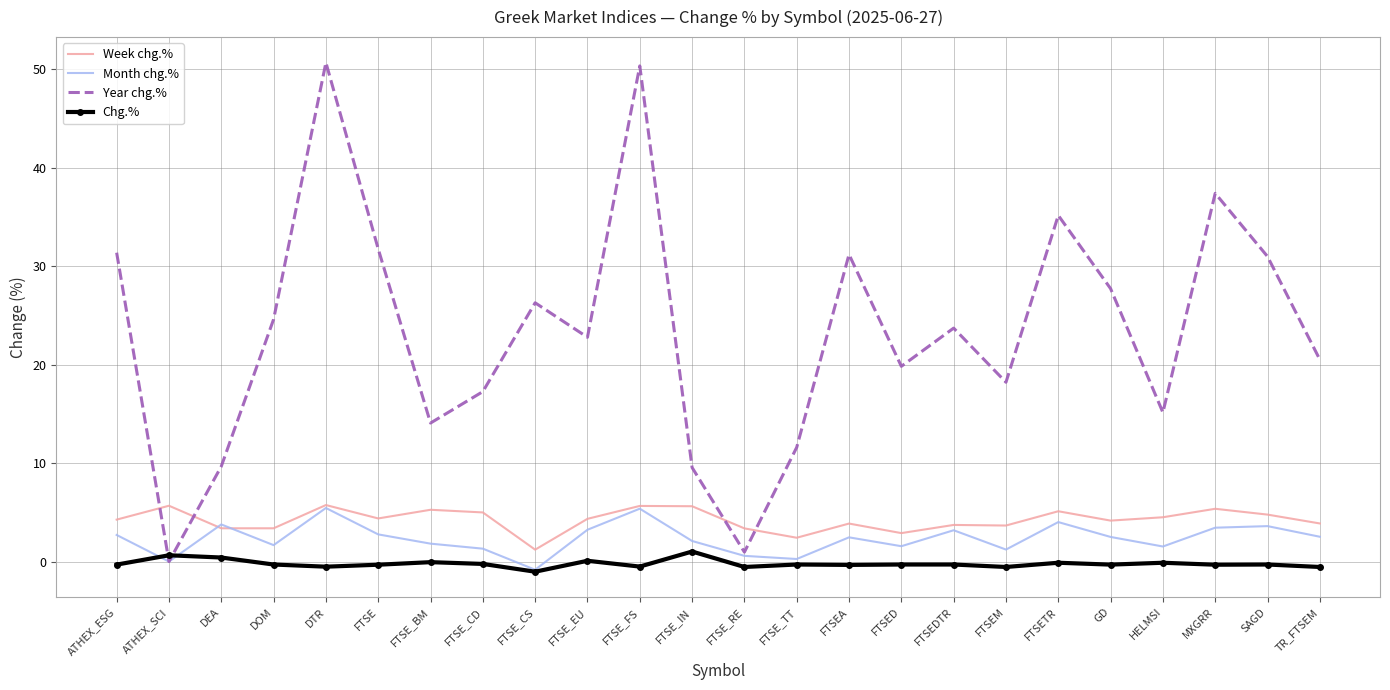

What is the difference between the second highest and second lowest values in the Year chg.% series?

49.4